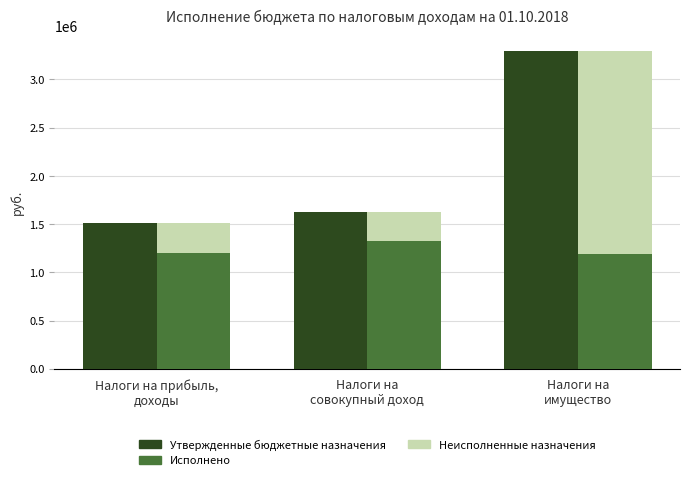

List the series in order of their peak value, lowest first.

Исполнено, Неисполненные назначения, Утвержденные бюджетные назначения